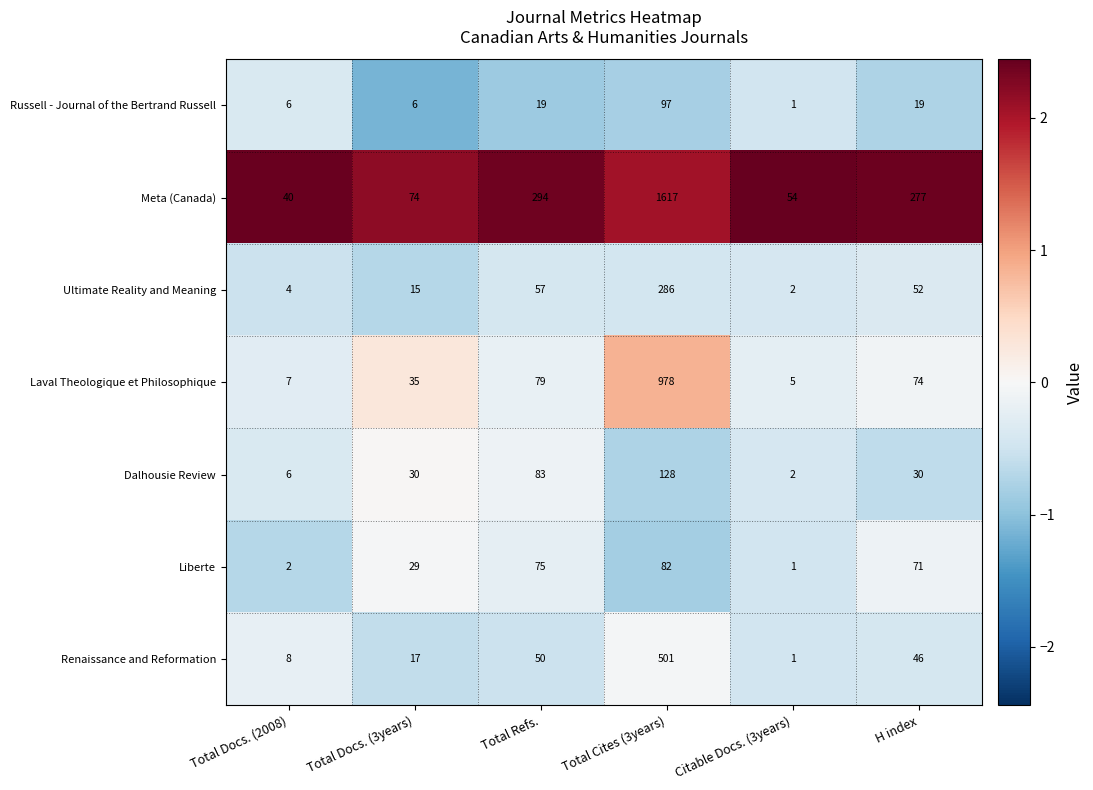

True or false: Russell - Journal of the Bertrand Russell has a value of 6 at Total Docs. (3years).

True